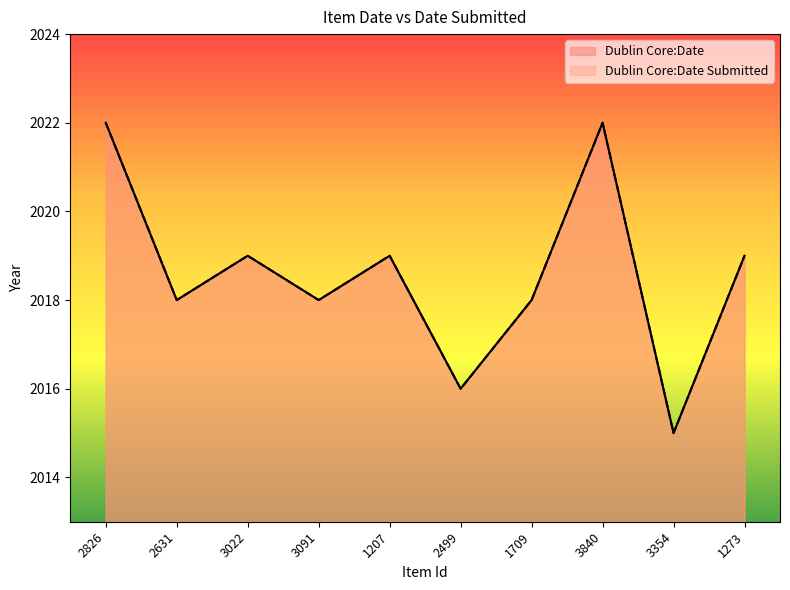

At how many categories does at least one series exceed 2021?

2